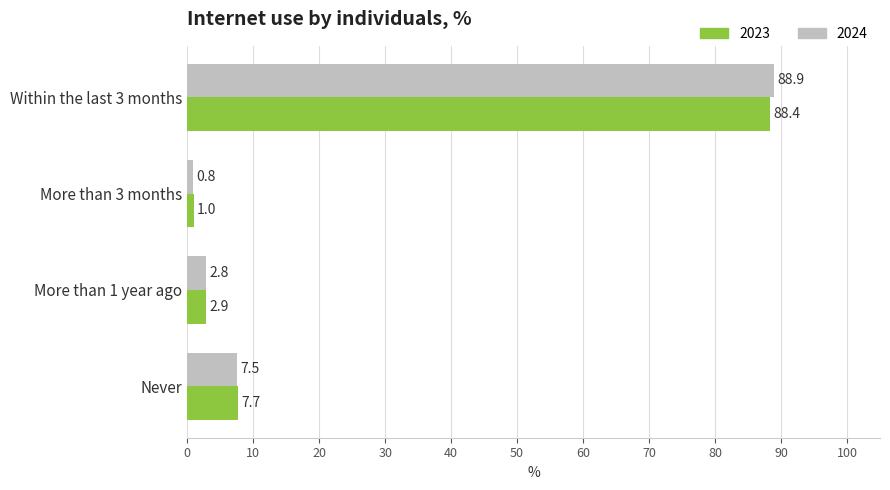

Which series has the largest range (max minus min)?

2024